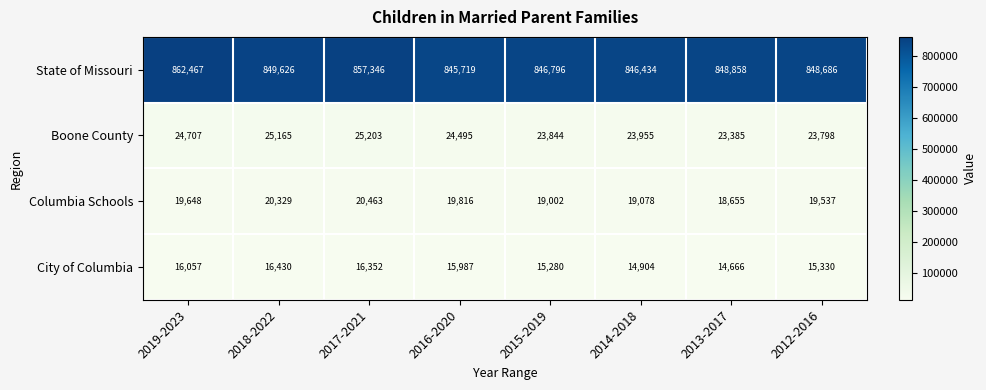

What is the sum of the Boone County values at 2013-2017 and 2016-2020?

47880